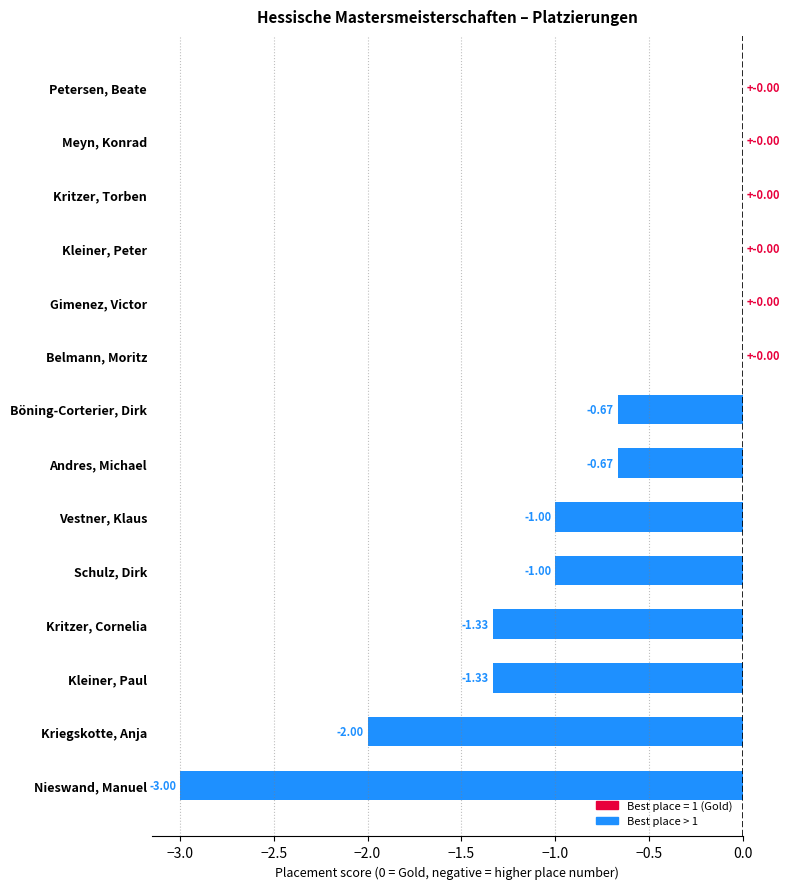

Between Schulz, Dirk and Belmann, Moritz, which is larger?

Belmann, Moritz